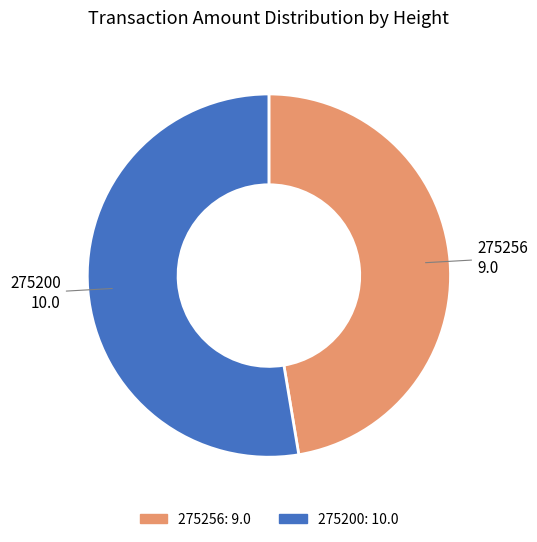

Combined, do 275256 and 275200 account for over 50%?

Yes